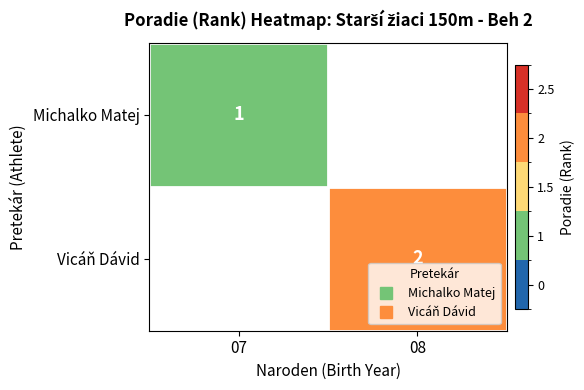

The value of Michalko Matej at 07 is 0.3. True or false?

False